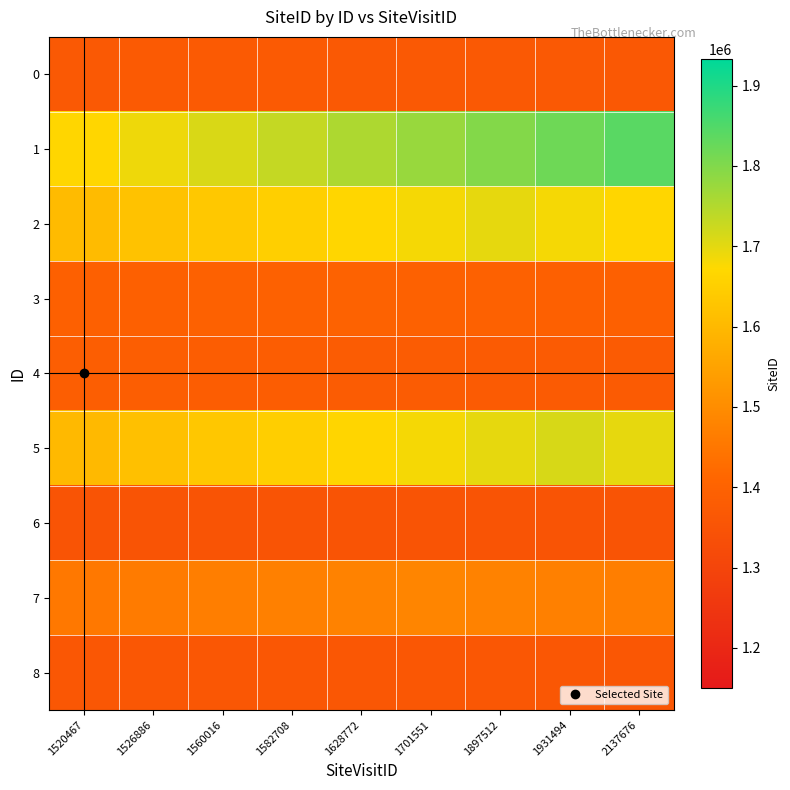

Reading left to right, list all the values displayed in this chart.

0: 1520467=1369880.6	1526886=1370680.8	1560016=1371481.0	1582708=1370680.8	1628772=1369880.6	1701551=1369080.5	1897512=1368280.3	1931494=1367480.1	2137676=1366679.9
1: 1520467=1667500.6	1526886=1689157.4	1560016=1710814.2	1582708=1732471.0	1628772=1754127.8	1701551=1775784.6	1897512=1797441.4	1931494=1819098.2	2137676=1840755.0
2: 1520467=1605371.9	1526886=1620638.2	1560016=1635904.6	1582708=1651170.9	1628772=1666437.3	1701551=1681703.6	1897512=1696970.0	1931494=1681703.6	2137676=1666437.3
3: 1520467=1391421.7	1526886=1393472.8	1560016=1395523.9	1582708=1397574.9	1628772=1399626.0	1701551=1397574.9	1897512=1395523.9	1931494=1393472.8	2137676=1391421.7
4: 1520467=1386942.0	1526886=1385454.7	1560016=1383967.3	1582708=1382480.0	1628772=1380992.7	1701551=1379505.3	1897512=1378018.0	1931494=1376530.7	2137676=1375043.3
5: 1520467=1600921.8	1526886=1616885.9	1560016=1632850.1	1582708=1648814.3	1628772=1664778.5	1701551=1680742.6	1897512=1696706.8	1931494=1712671.0	2137676=1696706.8
6: 1520467=1353477.0	1526886=1353477.0	1560016=1353477.0	1582708=1353477.0	1628772=1353477.0	1701551=1353477.0	1897512=1353477.0	1931494=1353477.0	2137676=1353477.0
7: 1520467=1454025.8	1526886=1459771.4	1560016=1465517.1	1582708=1471262.7	1628772=1477008.4	1701551=1482754.0	1897512=1477008.4	1931494=1471262.7	2137676=1465517.1
8: 1520467=1362454.4	1526886=1362872.0	1560016=1362454.4	1582708=1362036.9	1628772=1361619.3	1701551=1361201.8	1897512=1360784.2	1931494=1360366.7	2137676=1359949.1